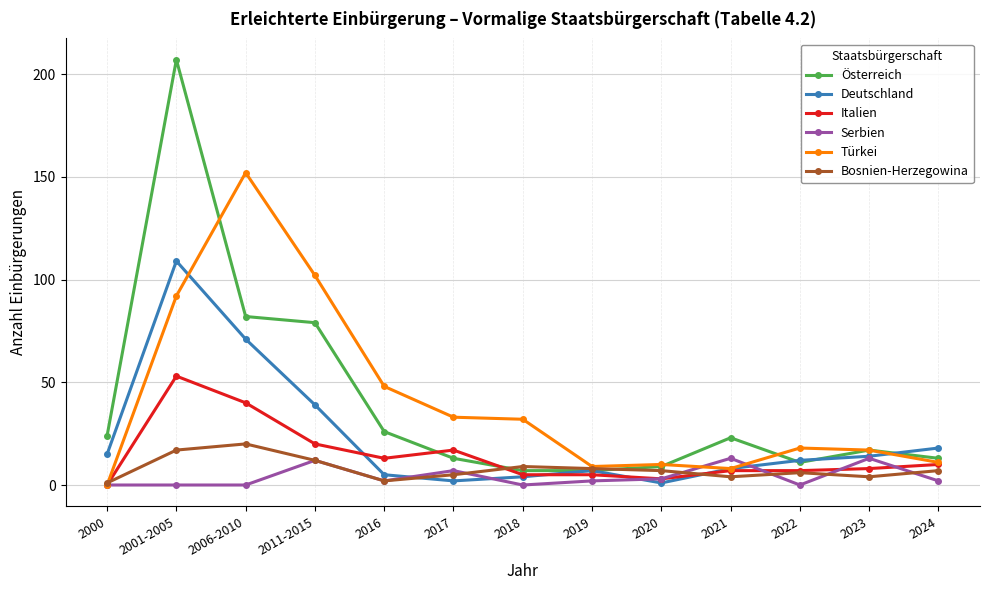

What is the value of the Italien point at the 11th from the left?

7